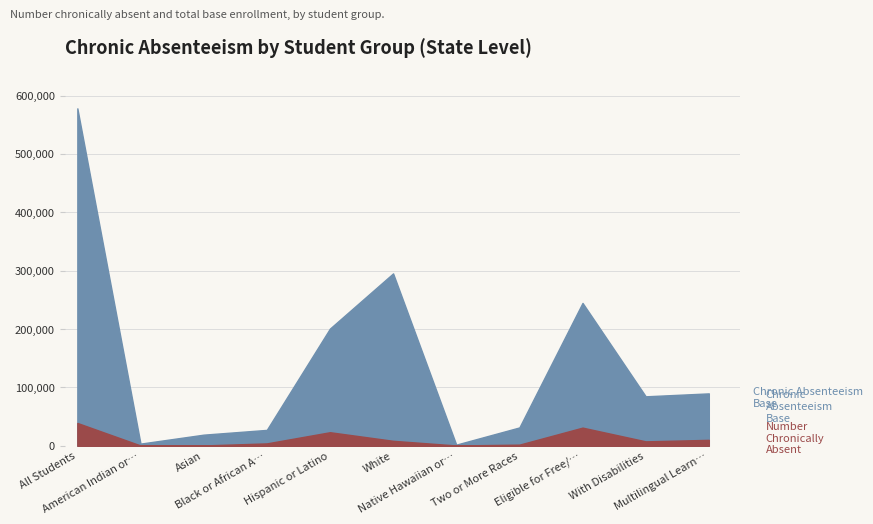

How many lines are shown in the chart?

2